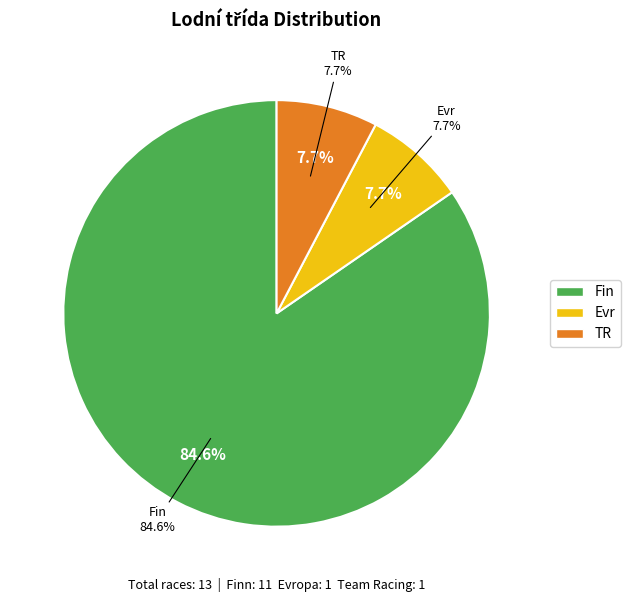

The TR slice represents 1% of the pie. True or false?

False